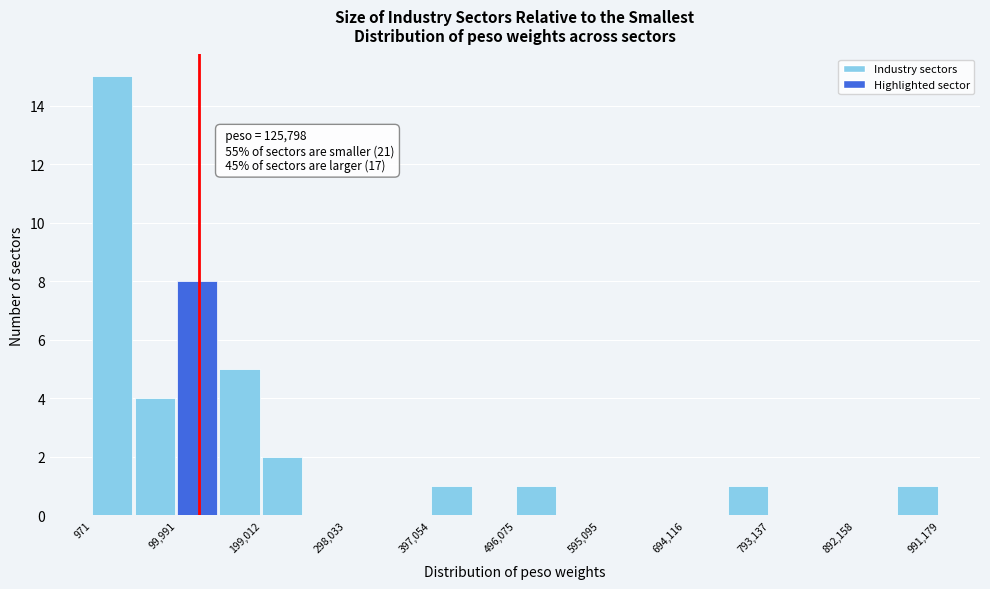

Which range on the x-axis has the tallest bar?

0 to 50000